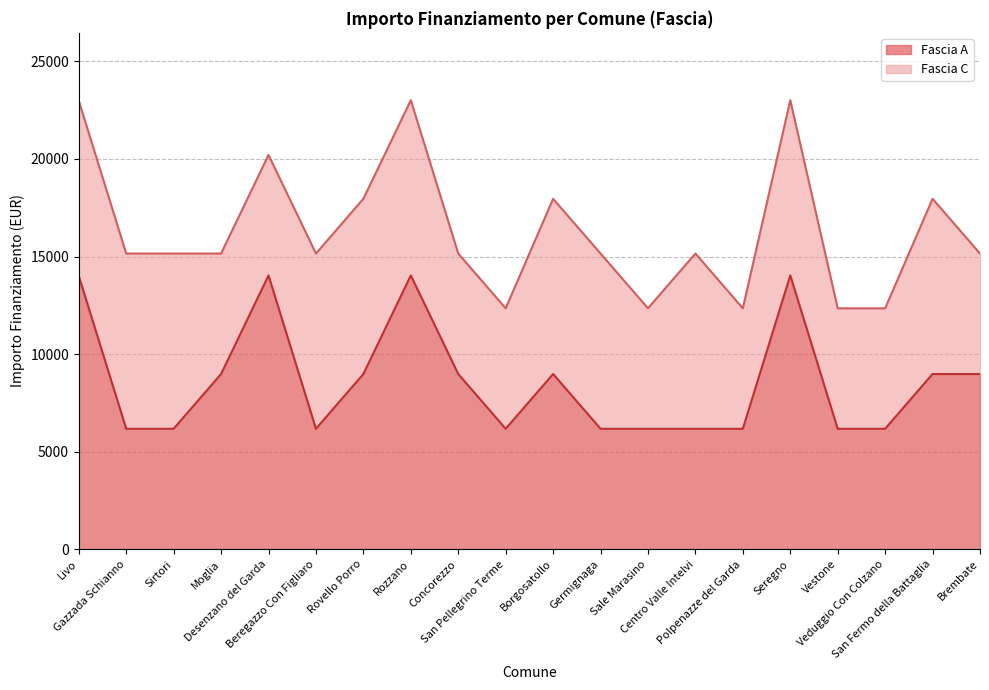

What is the change in value from Rozzano to Germignaga?

-7856.8